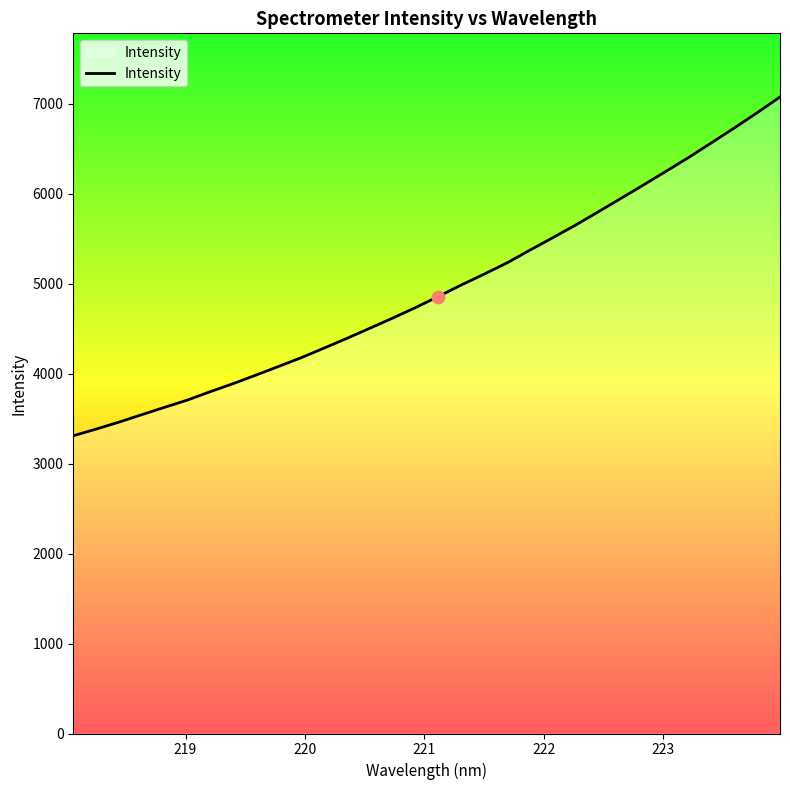

What is the smallest value displayed?

3310.4